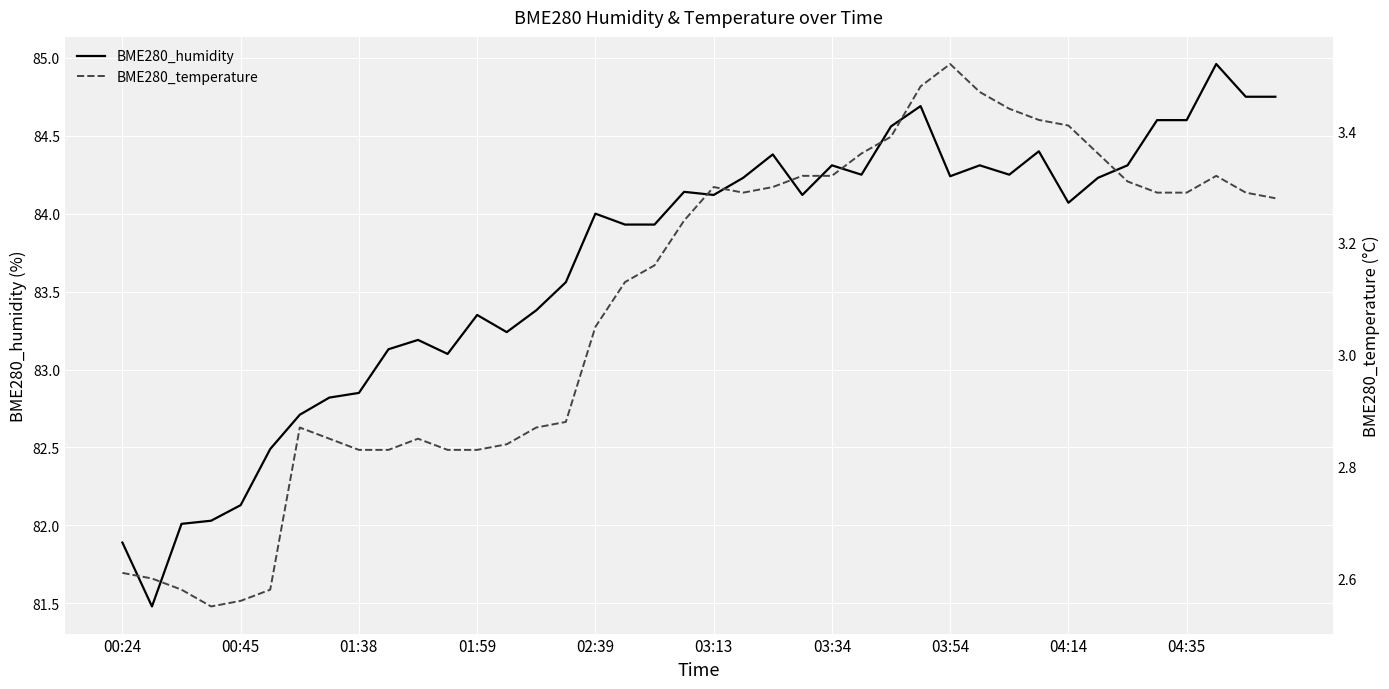

How many lines are shown in the chart?

2